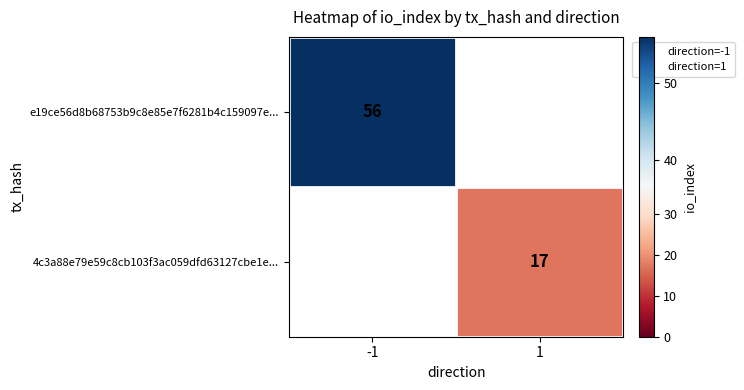

True or false: e19ce56d8b68753b9c8e85e7f6281b4c159097e... has a value of 56.0 at -1.

True